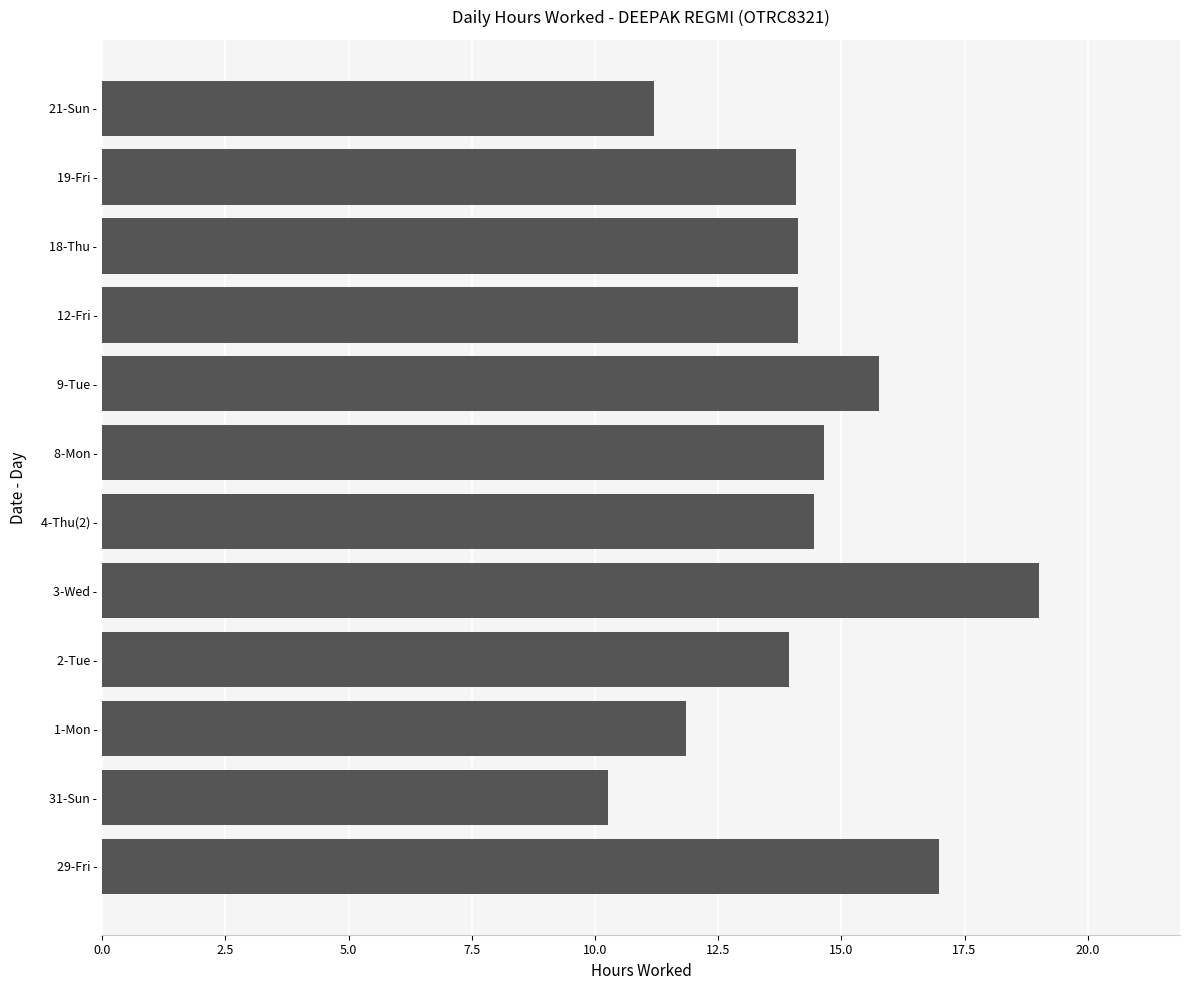

Which label corresponds to the largest value in the chart?

3-Wed -